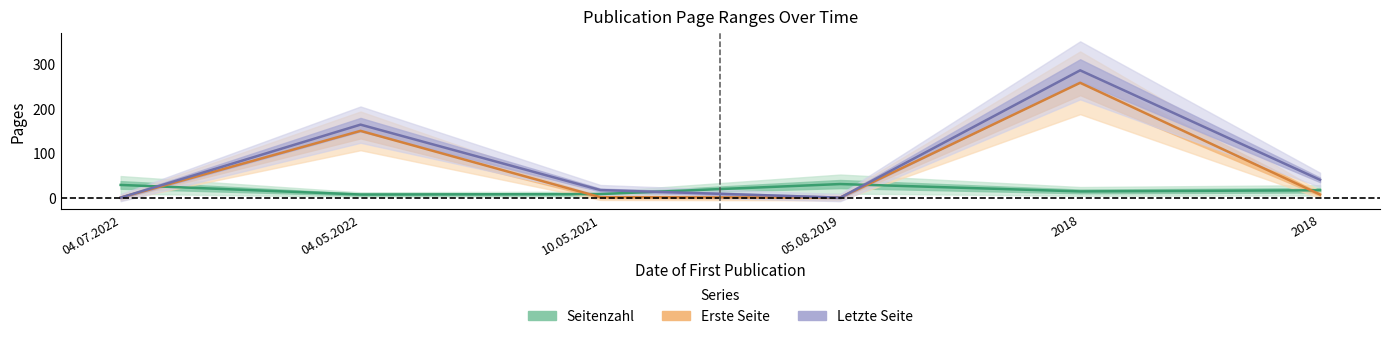

Reading left to right, extract all data points from this chart.

Seitenzahl: 04.07.2022=28.5	04.05.2022=7.0	10.05.2021=8.0	05.08.2019=30.5	2018=14.0	2018=16.5
Erste Seite: 04.07.2022=0.0	04.05.2022=150.0	10.05.2021=1.0	05.08.2019=0.0	2018=258.0	2018=7.0
Letzte Seite: 04.07.2022=0.0	04.05.2022=164.0	10.05.2021=17.0	05.08.2019=0.0	2018=286.0	2018=40.0